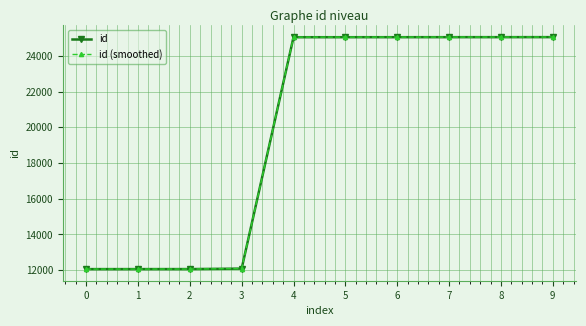

The id series shows 12088.0 at 3. True or false?

True